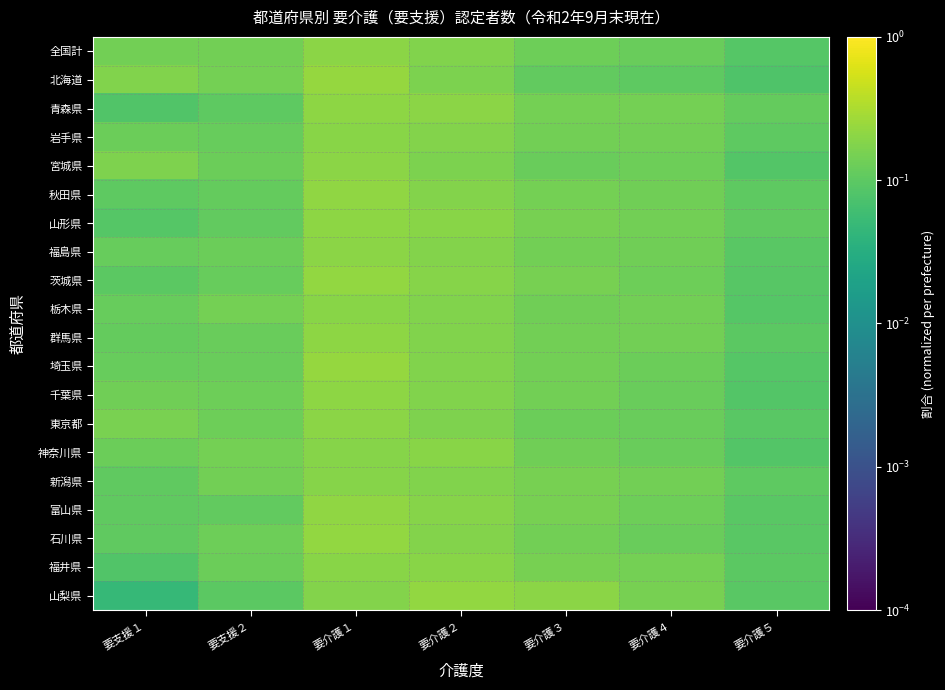

Which series changed the most between 要支援２ and 要介護３?

山梨県